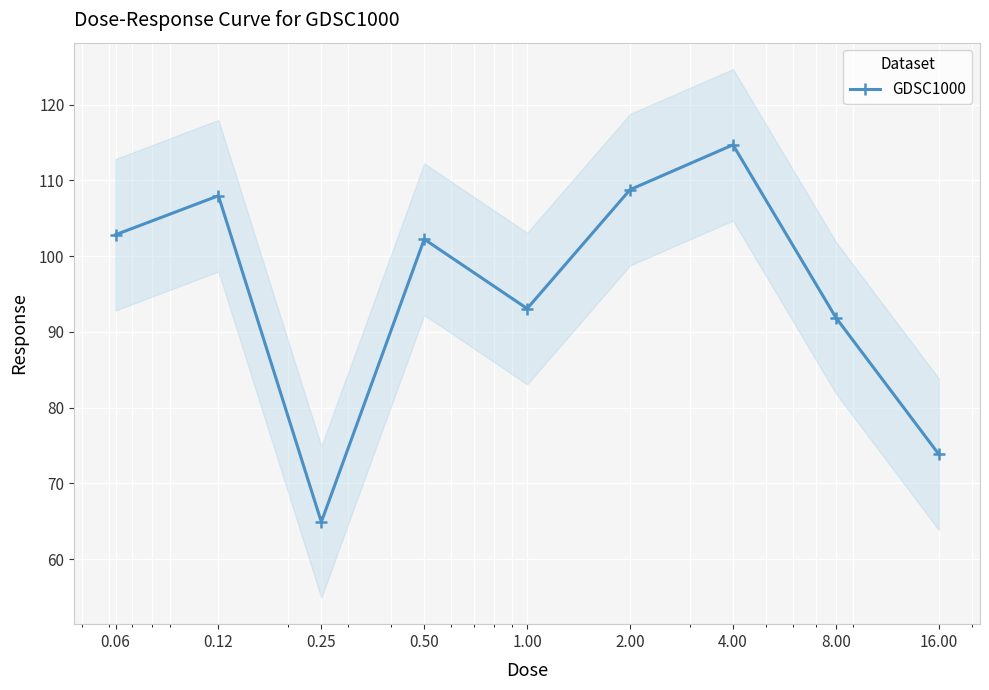

Is this an area chart (filled region under the line)?

No